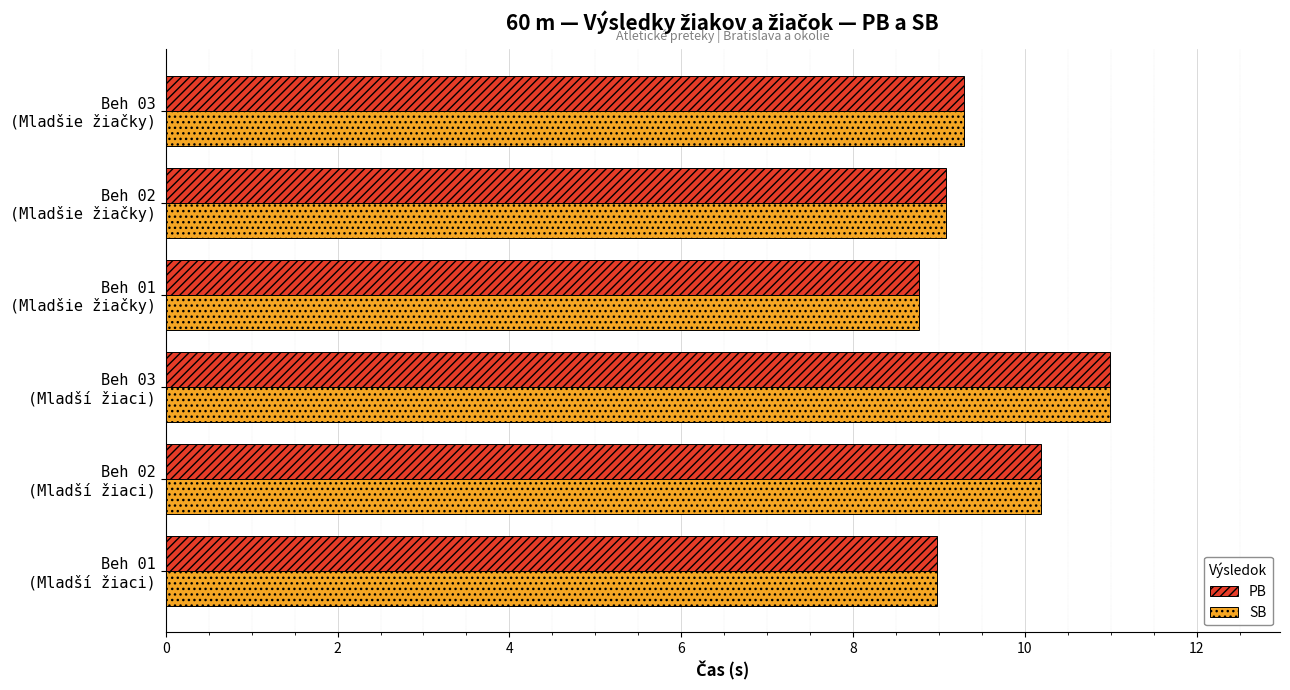

What is the greatest value displayed?

11.0